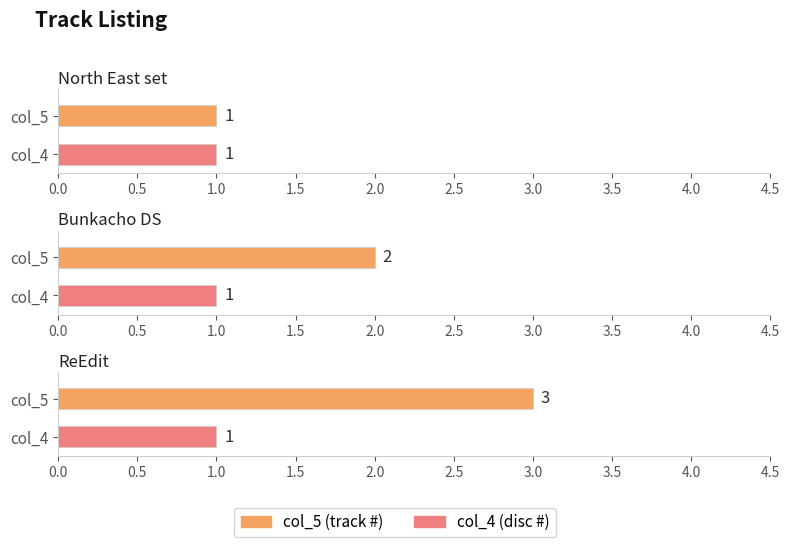

At North East set, list the series in order from smallest to largest.

col_5, col_4